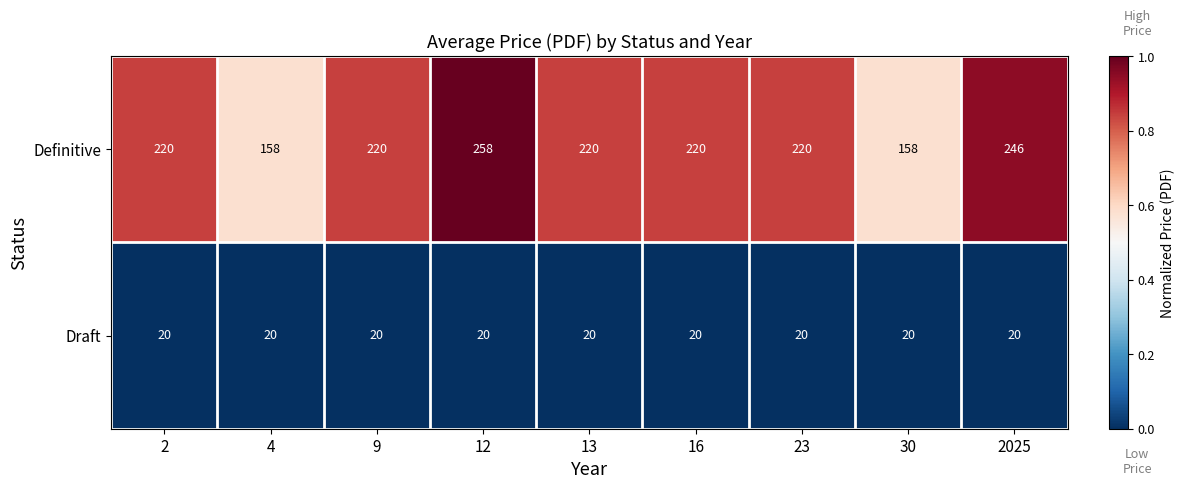

Which series has the largest total across all categories?

Definitive